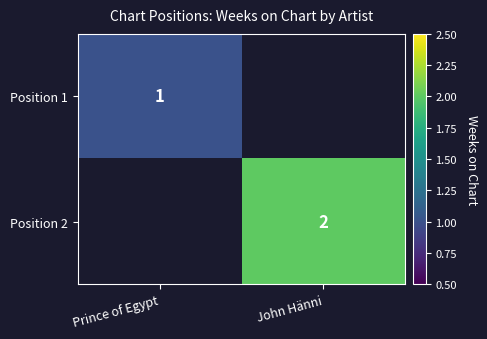

What is the smallest value displayed?

1.0